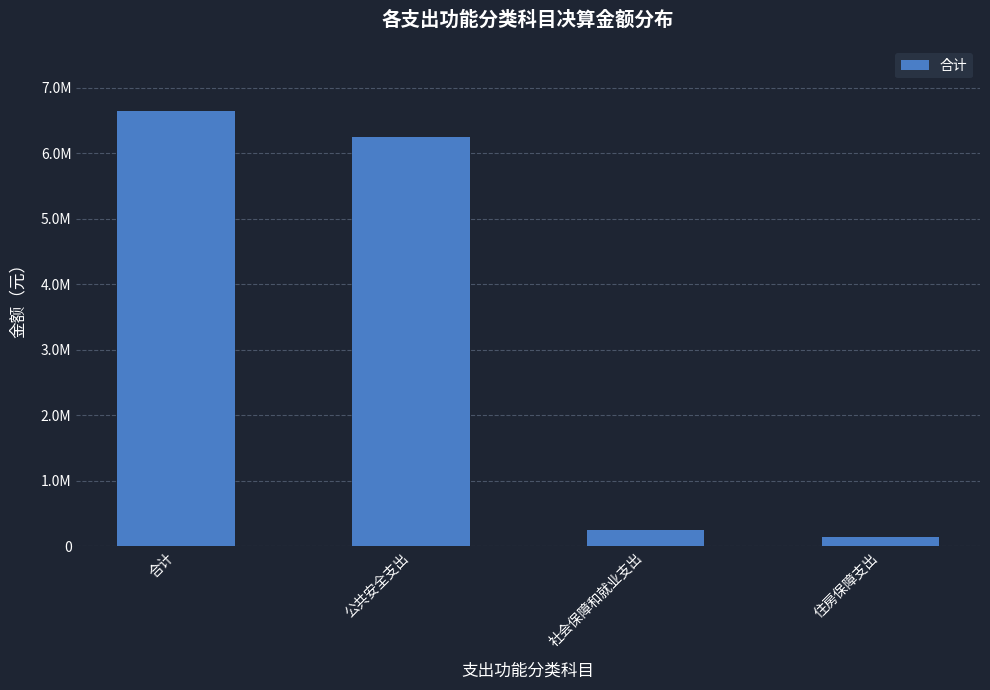

The value at 合计 is 6634864.5. True or false?

True